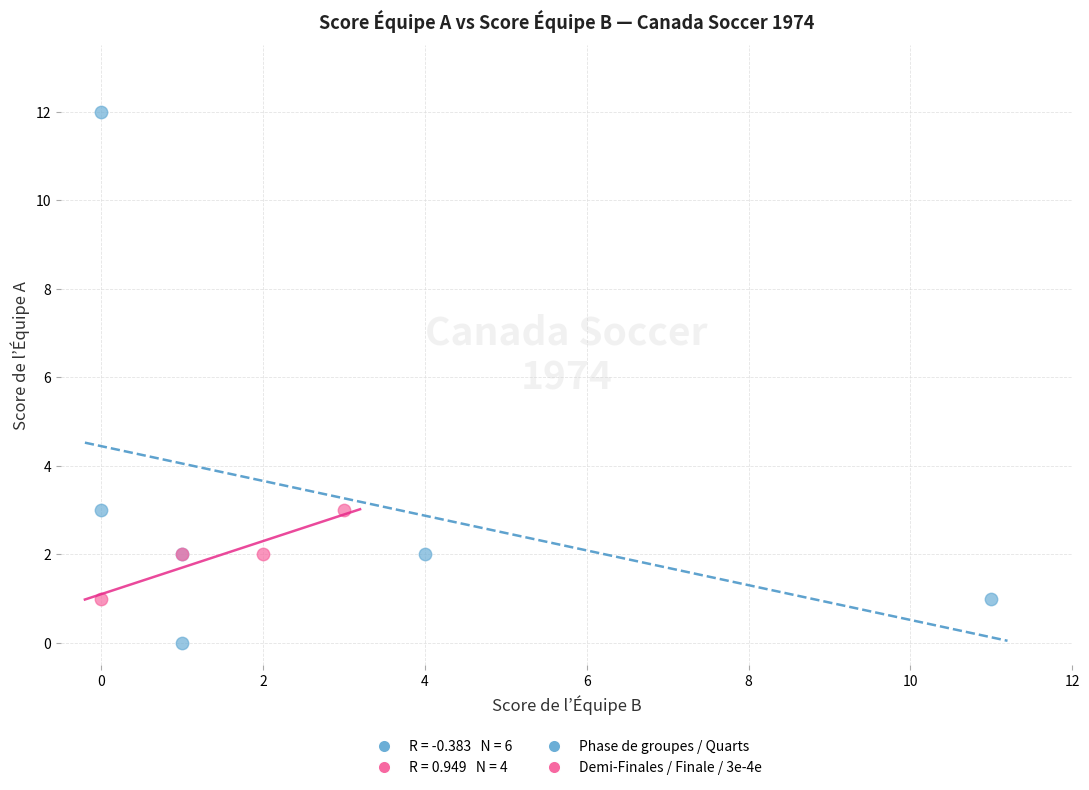

Which series contains the highest Y value?

Phase de groupes / Quarts